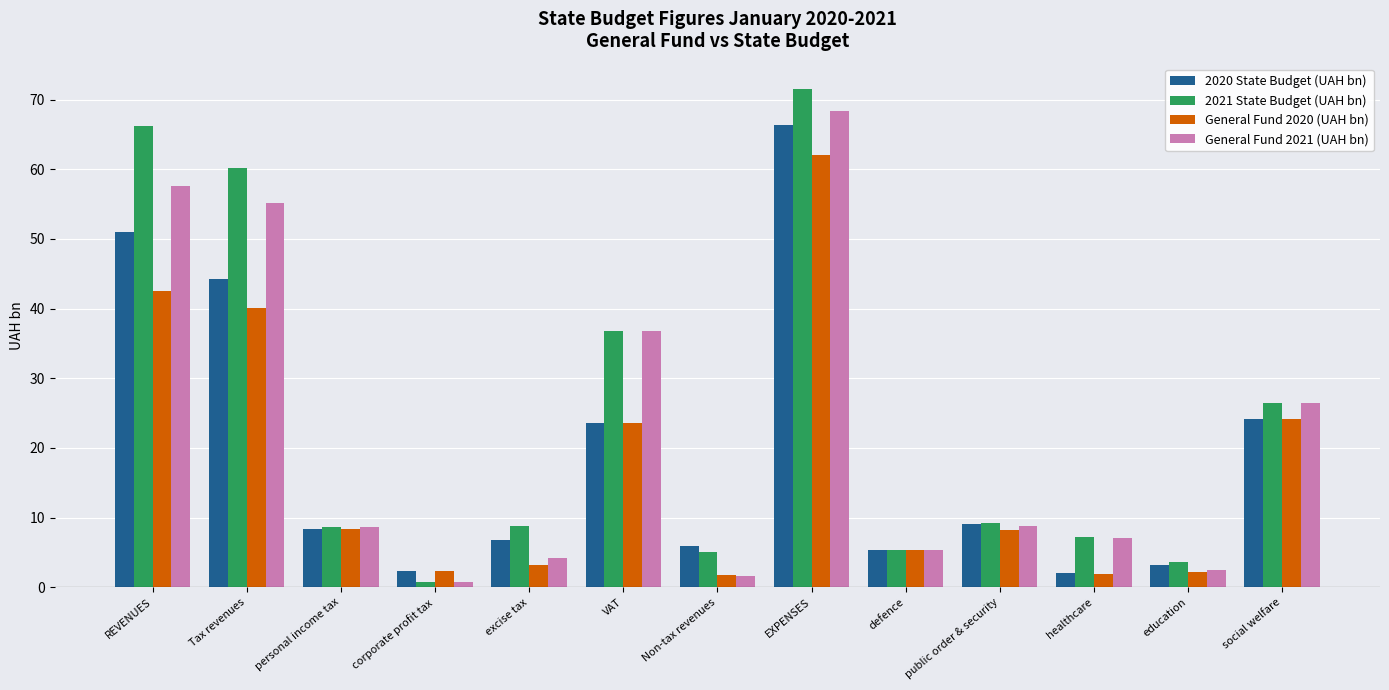

True or false: 2020 State Budget (UAH bn) has a value of 51.0 at REVENUES.

True